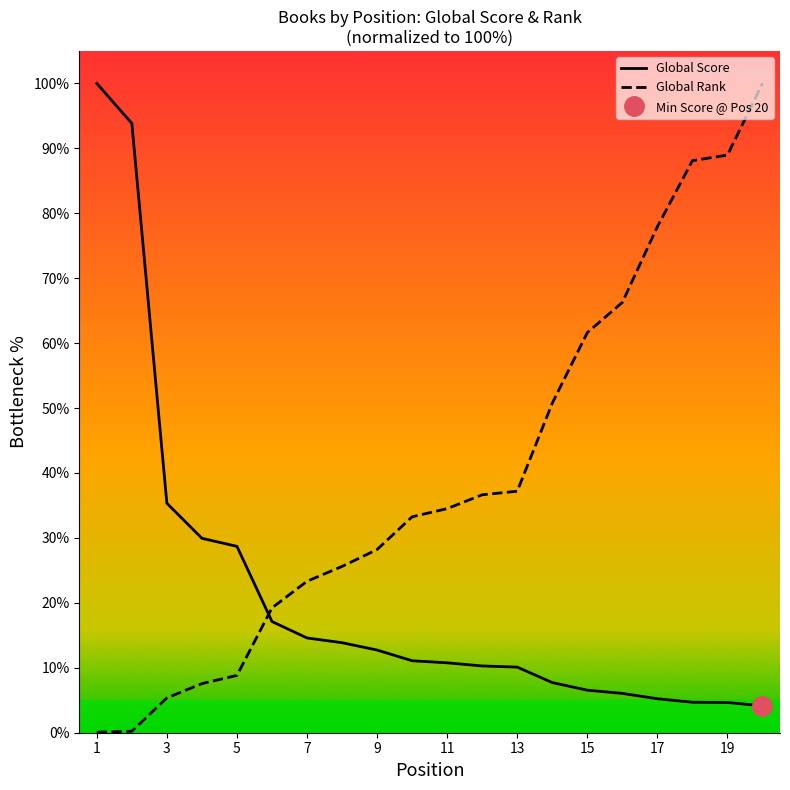

After their last crossing, which series has the higher values: Global Rank or Global Score?

Global Rank